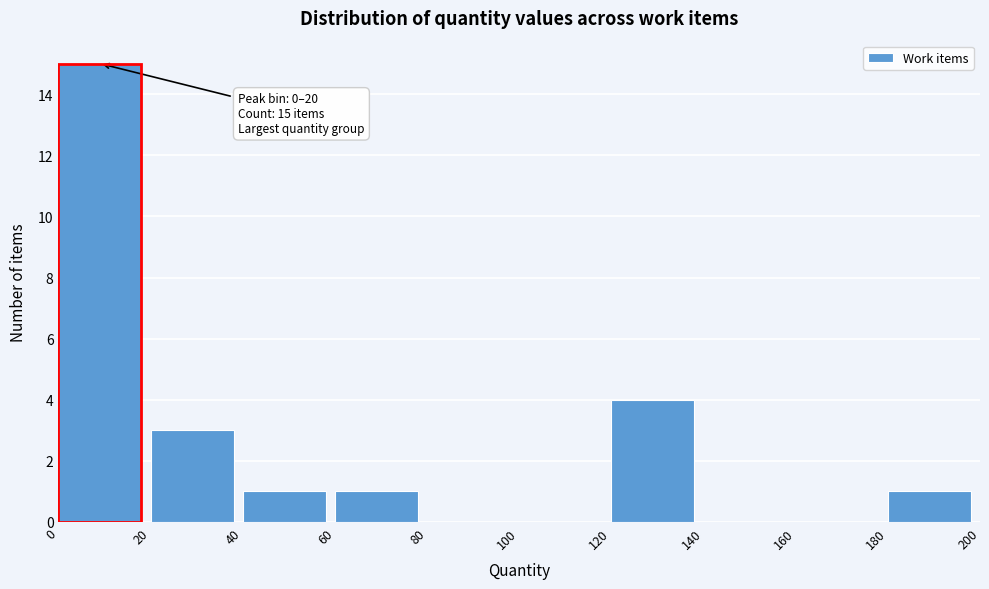

Which range on the x-axis has the tallest bar?

0 to 20